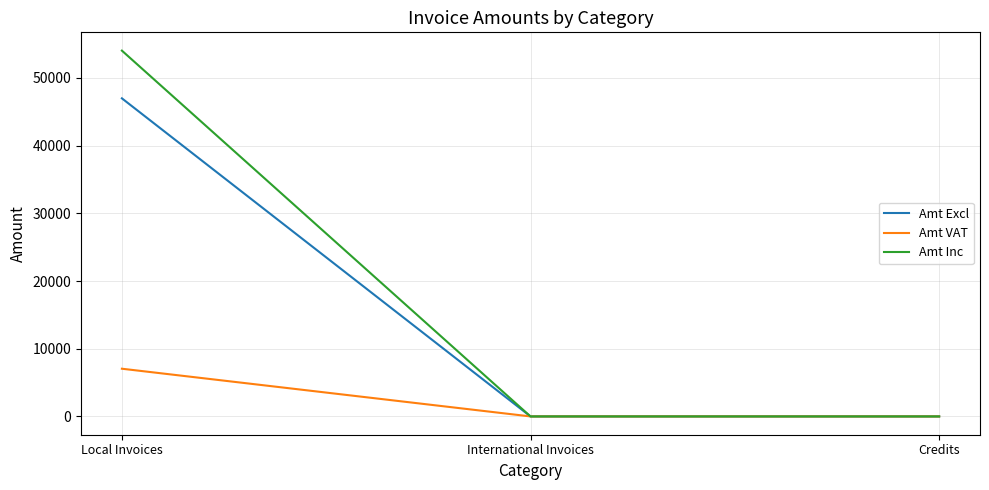

What value does the Amt Inc series have at Local Invoices?

54021.5